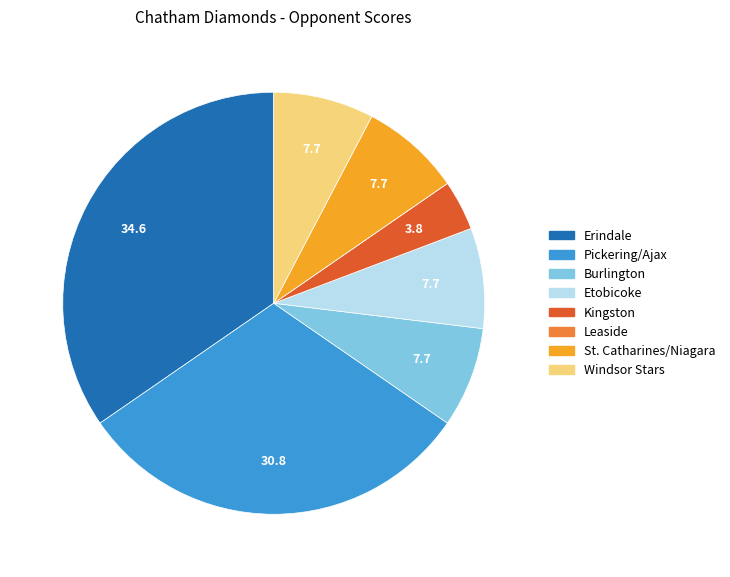

Which category has the biggest portion of the pie?

Erindale